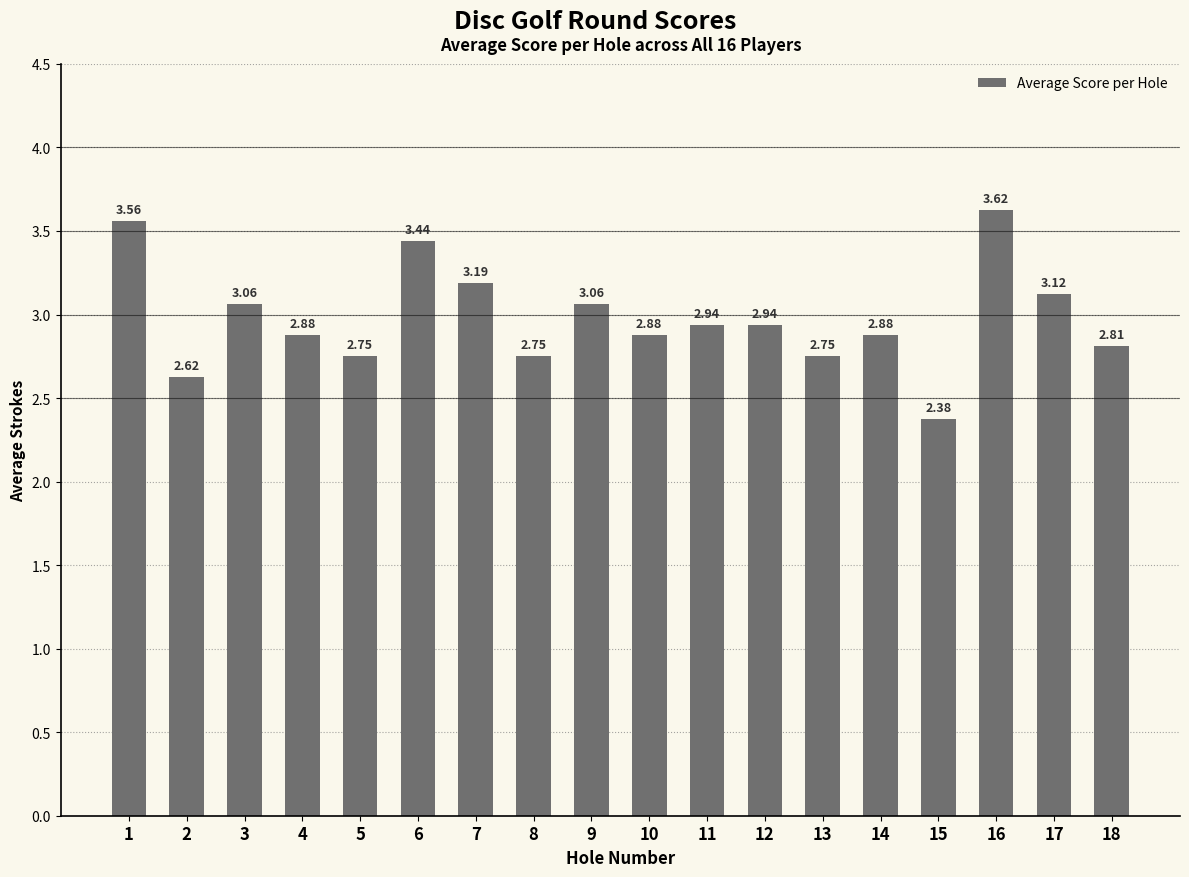

What is the change in value from 2 to 5?

+0.1